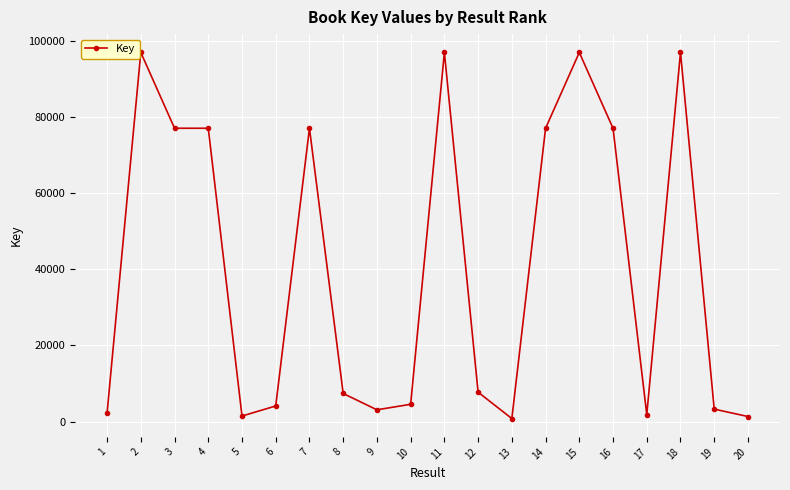

What is the ratio of the value at 18 to the value at 2?

1.0